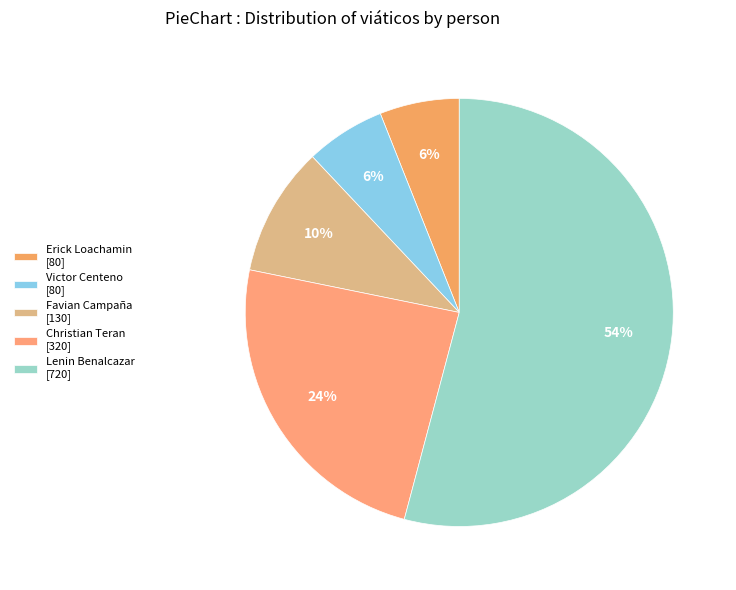

Count the number of slices in the pie.

5